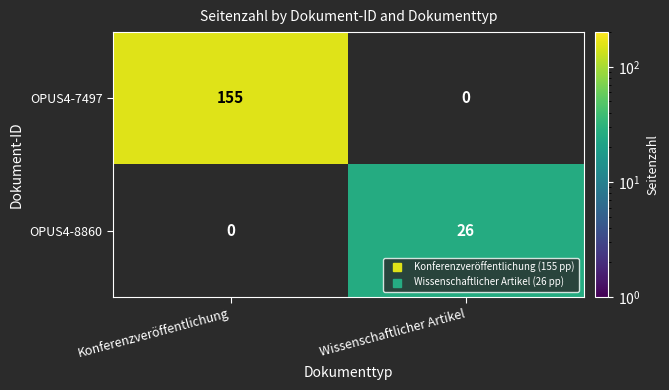

List the series in order of their peak value, highest first.

OPUS4-7497, OPUS4-8860